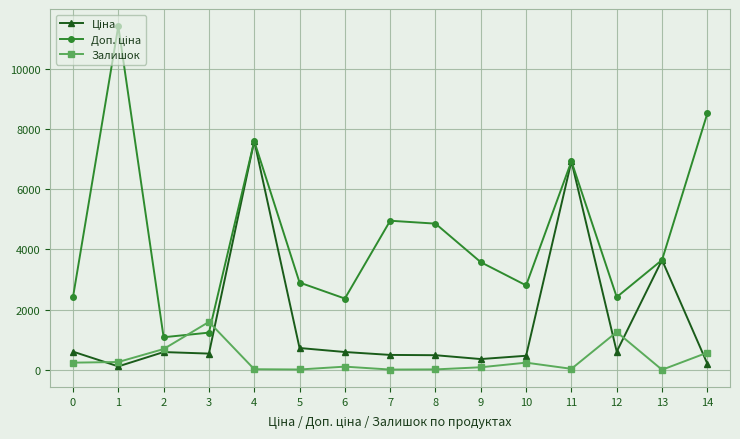

What is the value of the Залишок point at the 15th from the left?

571.0